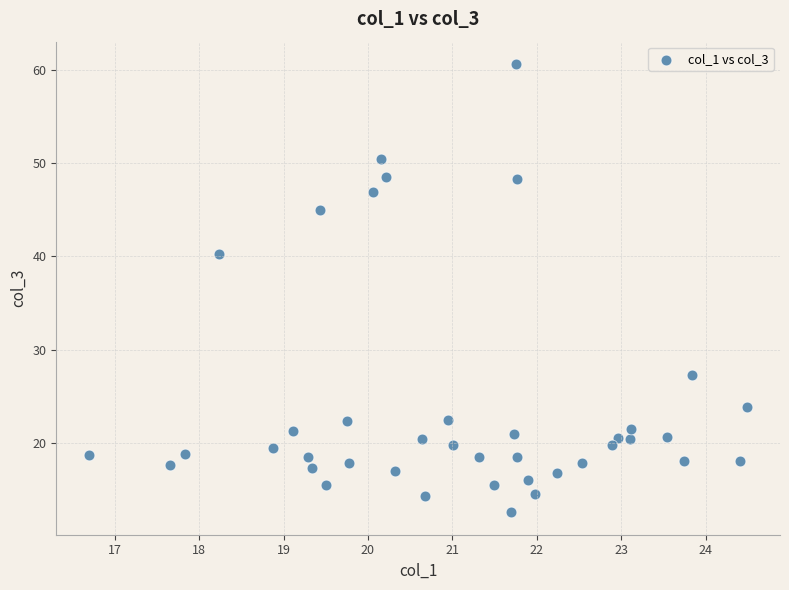

What Y value in the scatter plot is closest to 36?

40.3